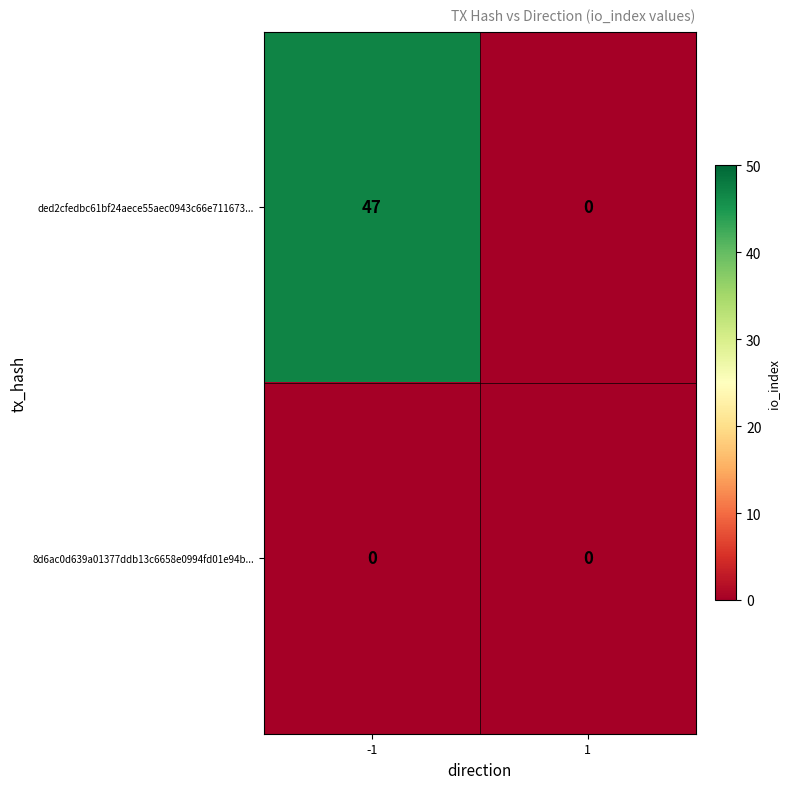

Reading left to right, transcribe all the data shown in this chart.

ded2cfedbc61bf24aece55aec0943c66e711673...: -1=47	1=0
8d6ac0d639a01377ddb13c6658e0994fd01e94b...: -1=0	1=0